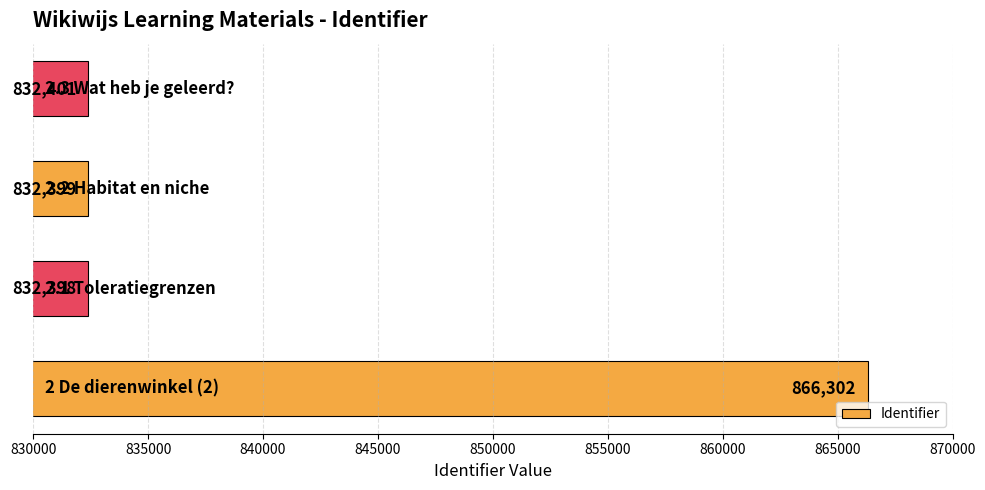

Are the bars grouped side by side (vs. stacked)?

No